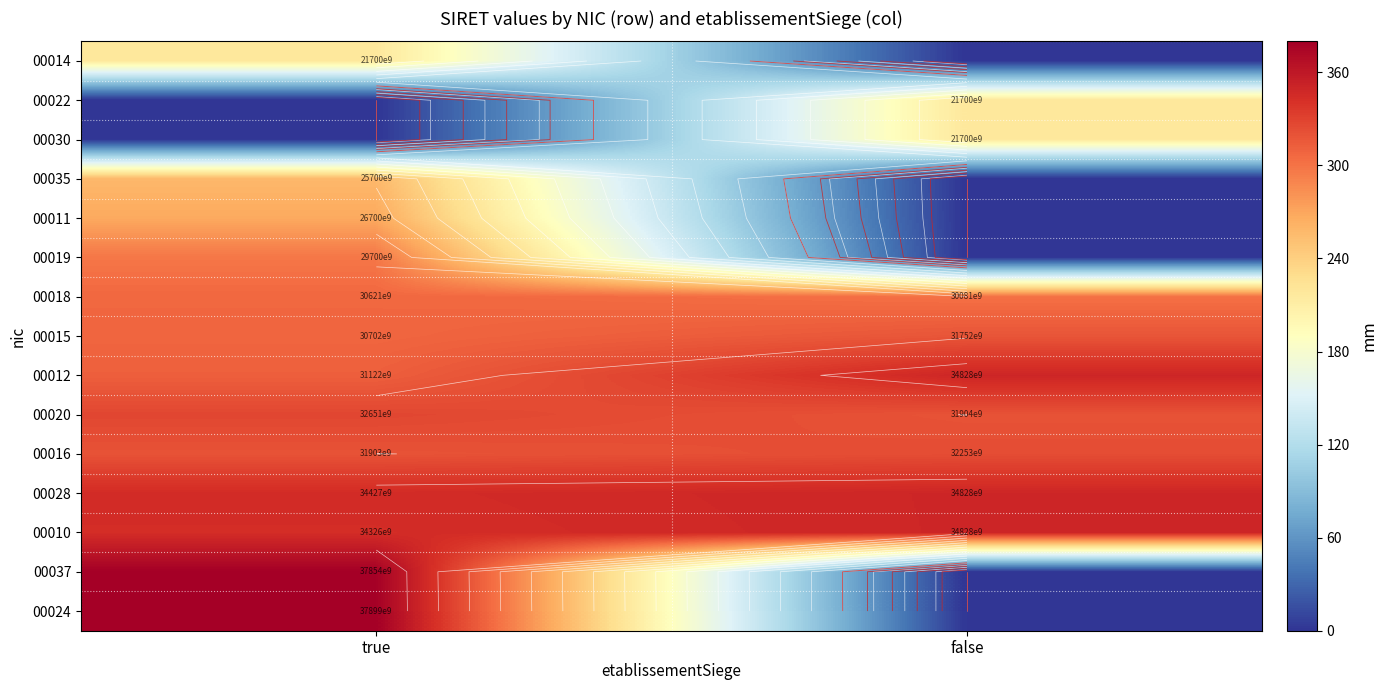

List the series in order of their peak value, highest first.

00024, 00037, 00012, 00028, 00010, 00020, 00016, 00015, 00018, 00019, 00011, 00035, 00030, 00022, 00014